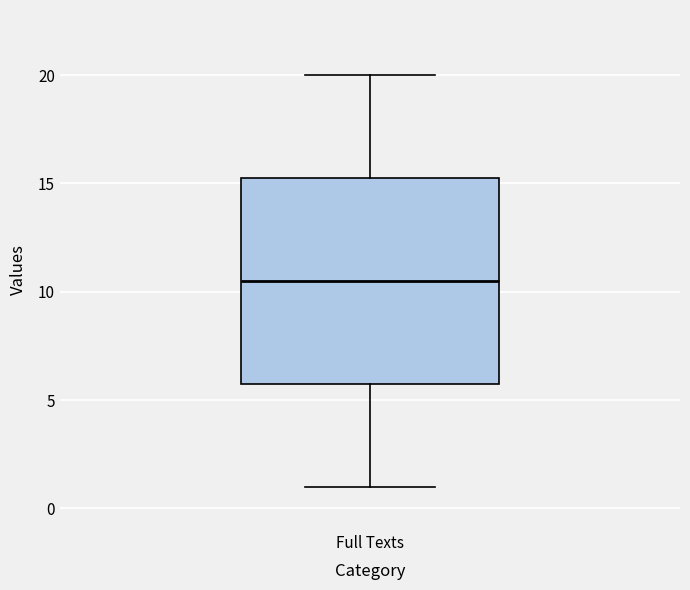

Read this box plot against the y-axis: the position of the median line, the range covered by the box, and the ends of both whiskers. The values are not printed on the chart, so give them approximately, as read against the axis.

median 10.5, box 6.0 to 15.5, whiskers 1.0 to 20.0